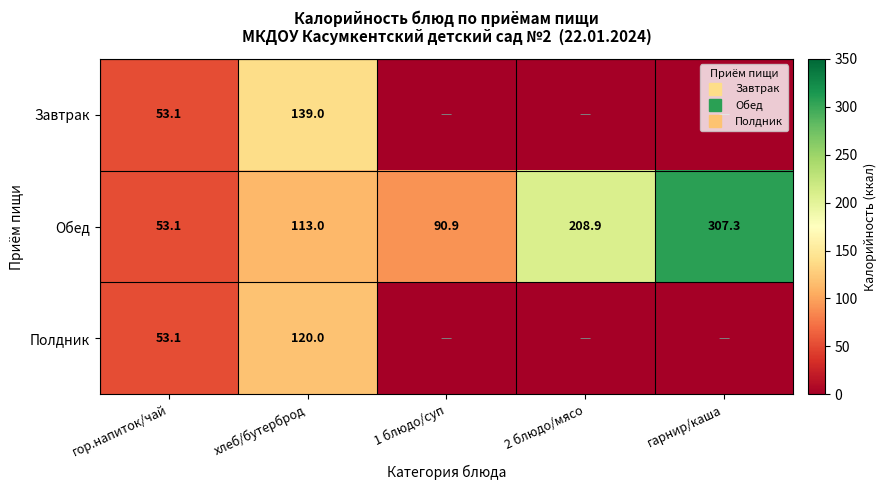

Between гор.напиток/чай and гарнир/каша, which is larger?

гор.напиток/чай